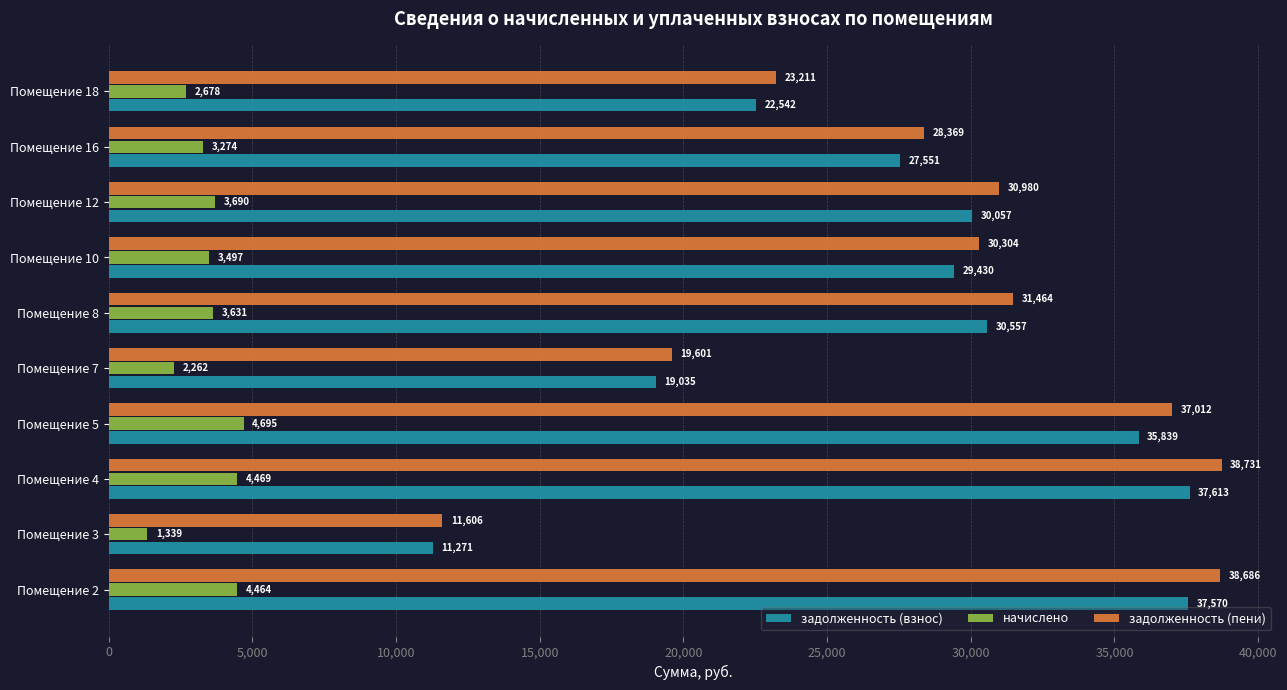

Is it true that задолженность (взнос) equals 15051.0 at Помещение 4?

False